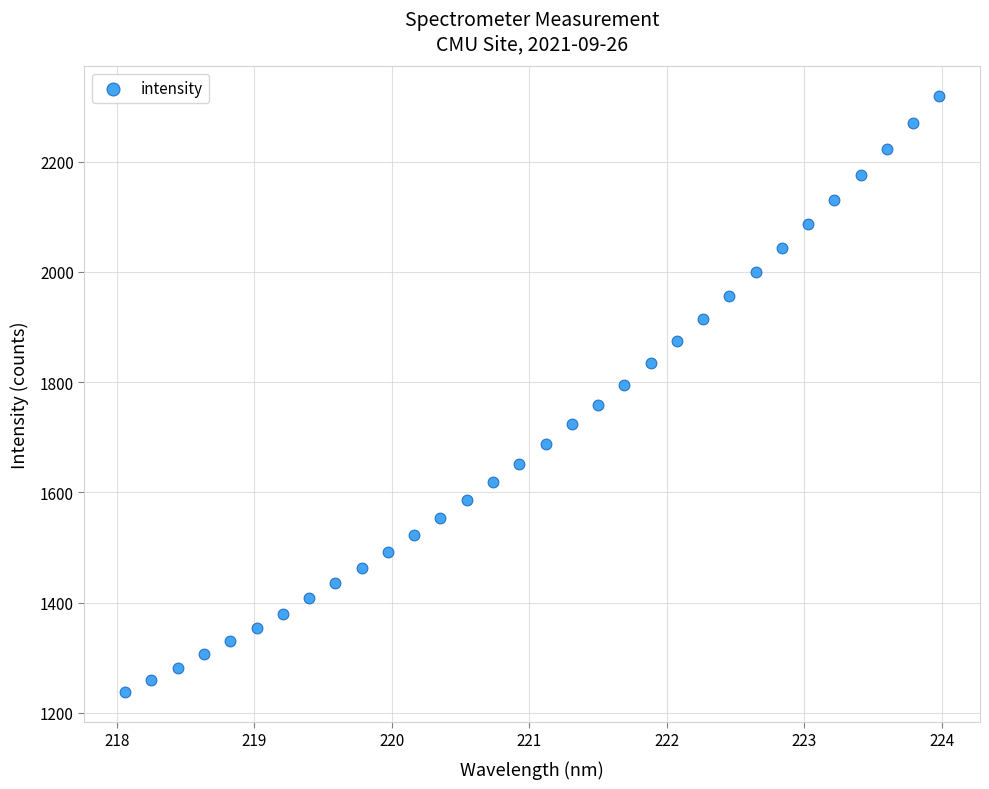

What is the range of X values (max minus min)?

5.9